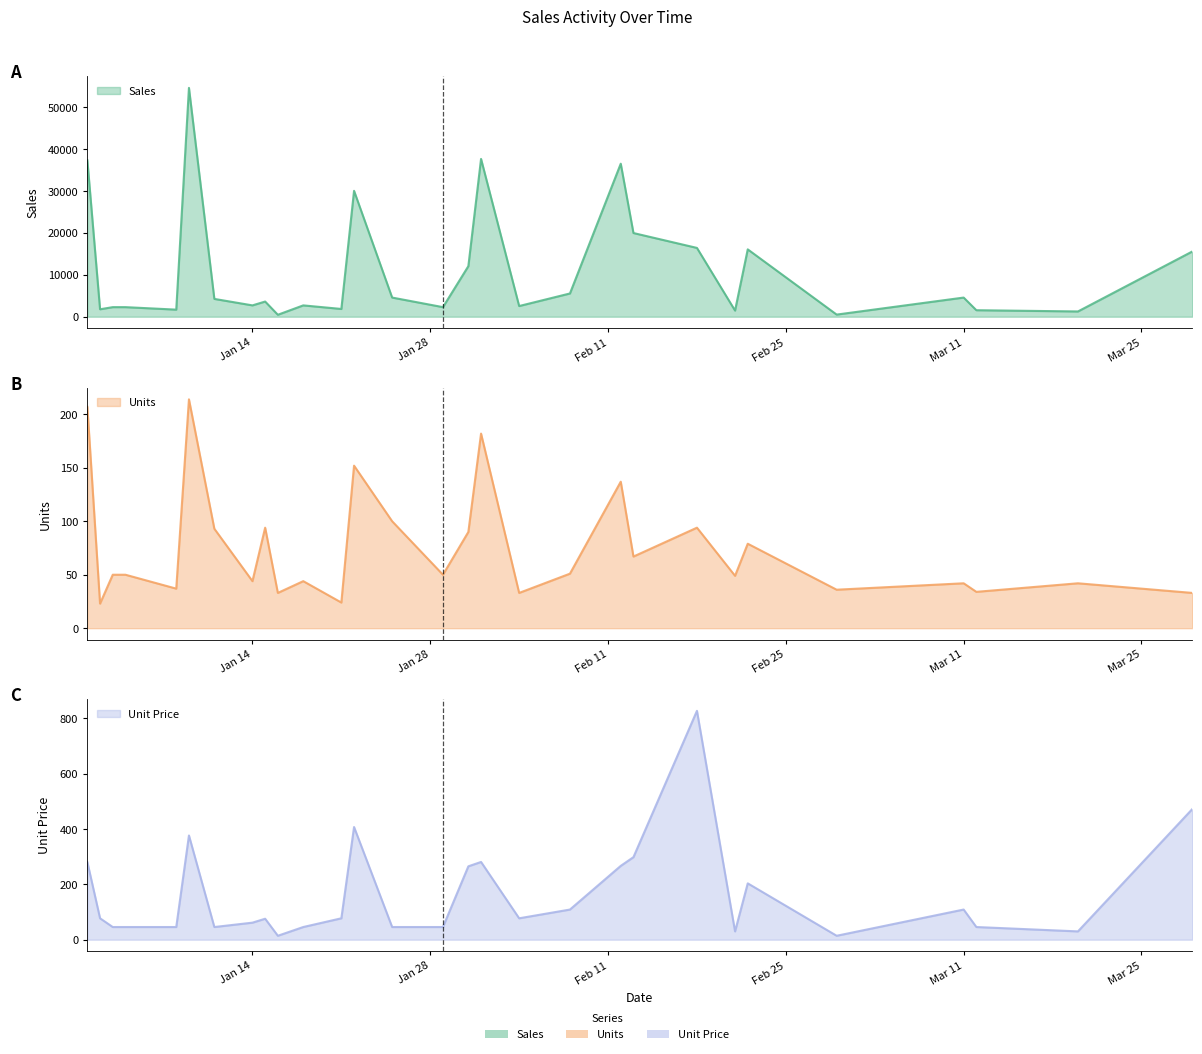

What is the total value across all series at 2013-02-18?

17362.8